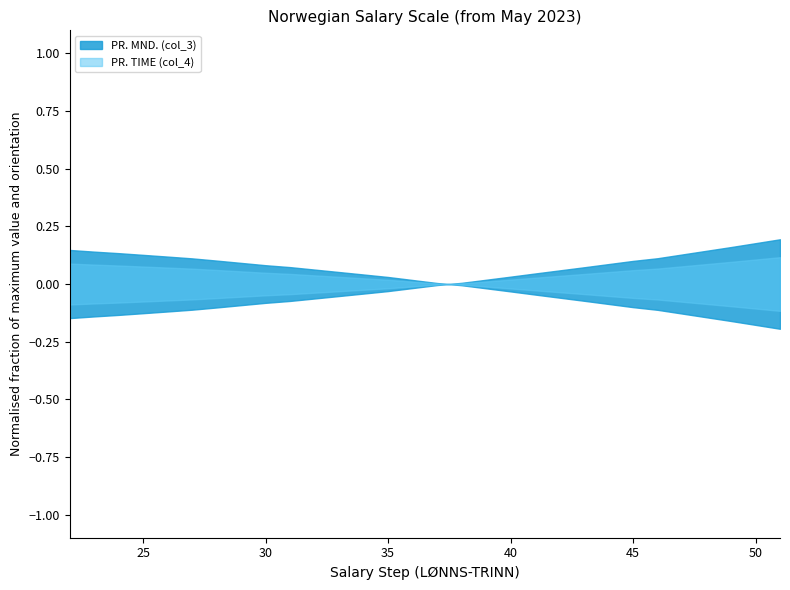

Count the number of data series in this chart.

2